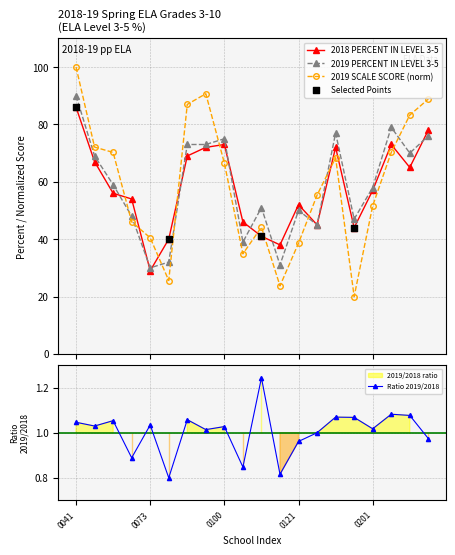

Which series reaches the maximum Y coordinate?

2019 SCALE SCORE MEAN